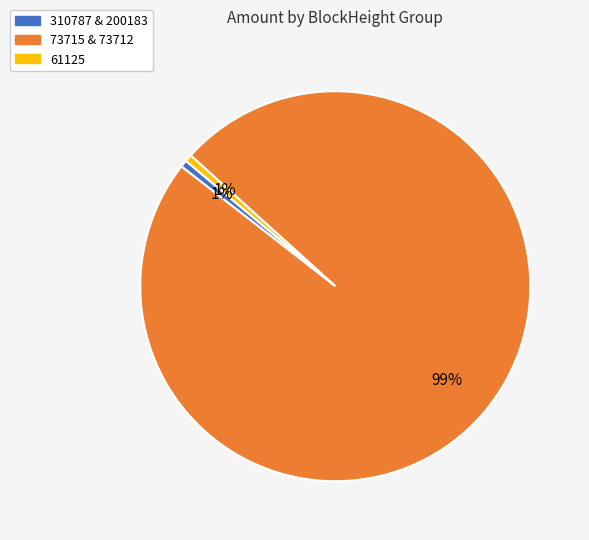

Is there a majority slice in this chart?

Yes